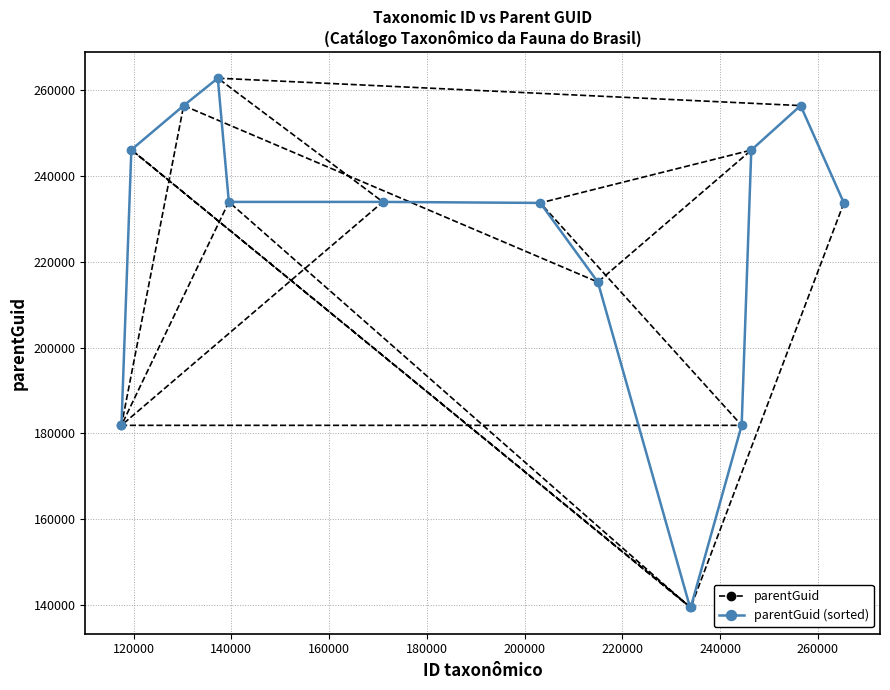

Which series has the largest range (max minus min)?

parentGuid